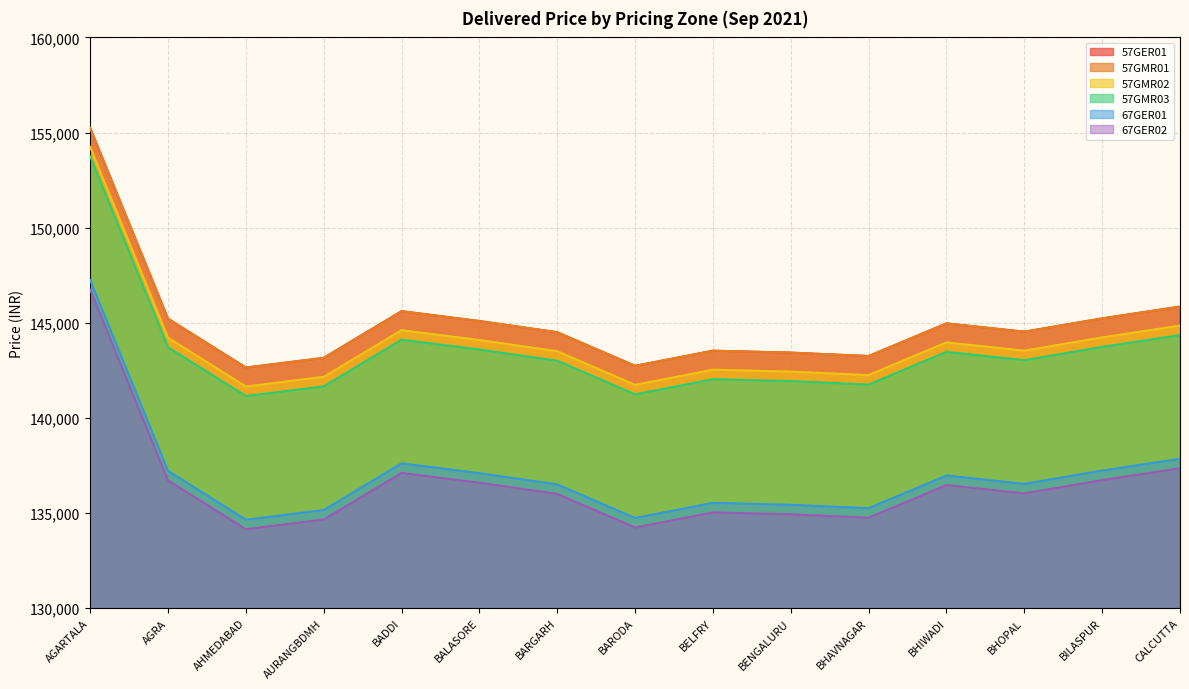

At which category is the sum across all series the highest?

AGARTALA